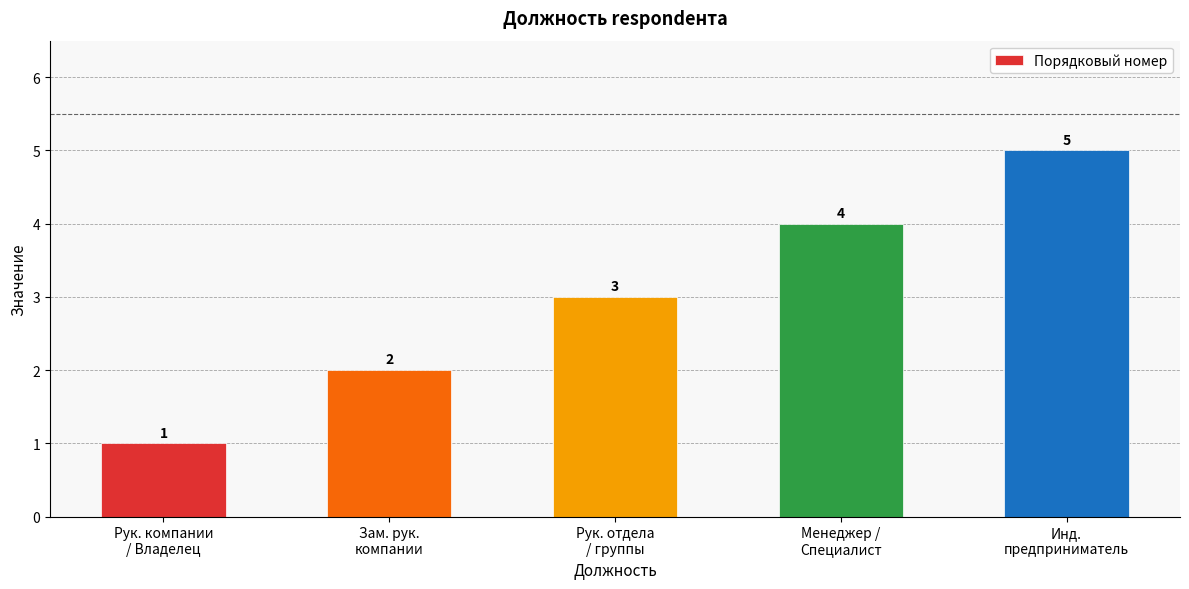

What is the sum of the values at Рук. компании
/ Владелец and Менеджер /
Специалист?

5